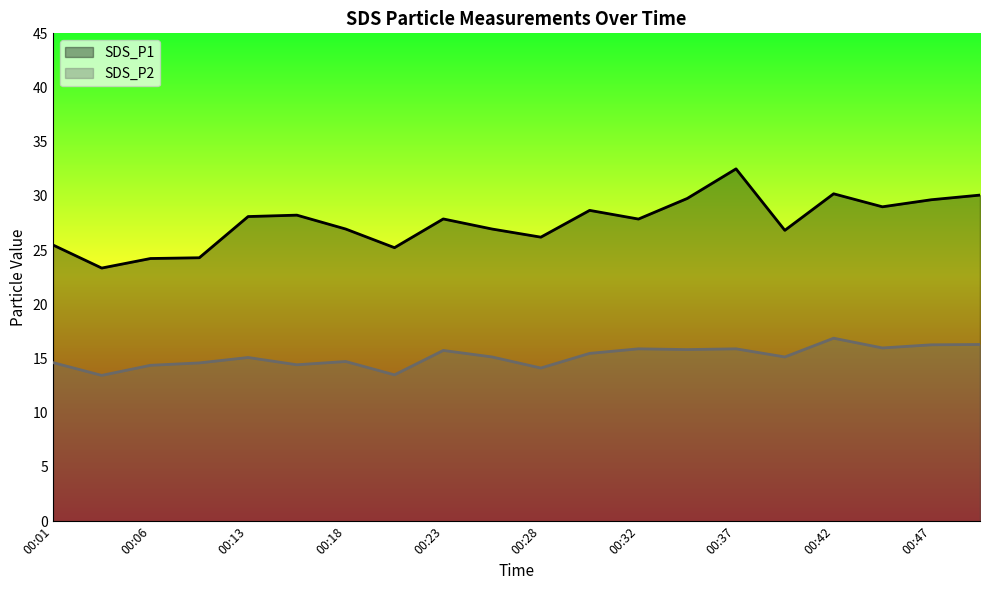

What is the sum of all SDS_P2 values?

303.5